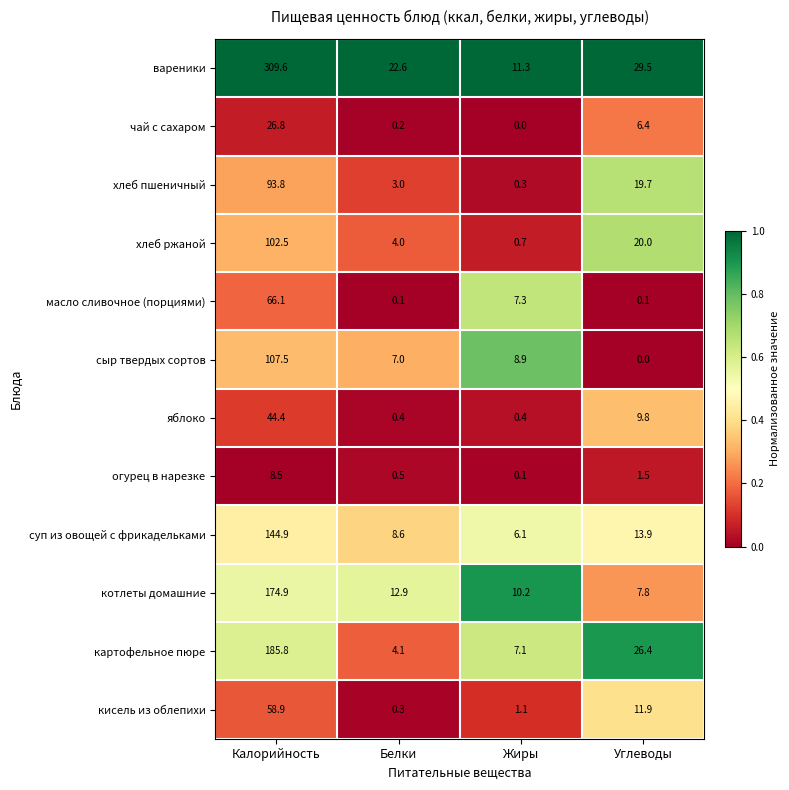

What is the difference between the maximum and minimum values in the сыр твердых сортов series?

107.5